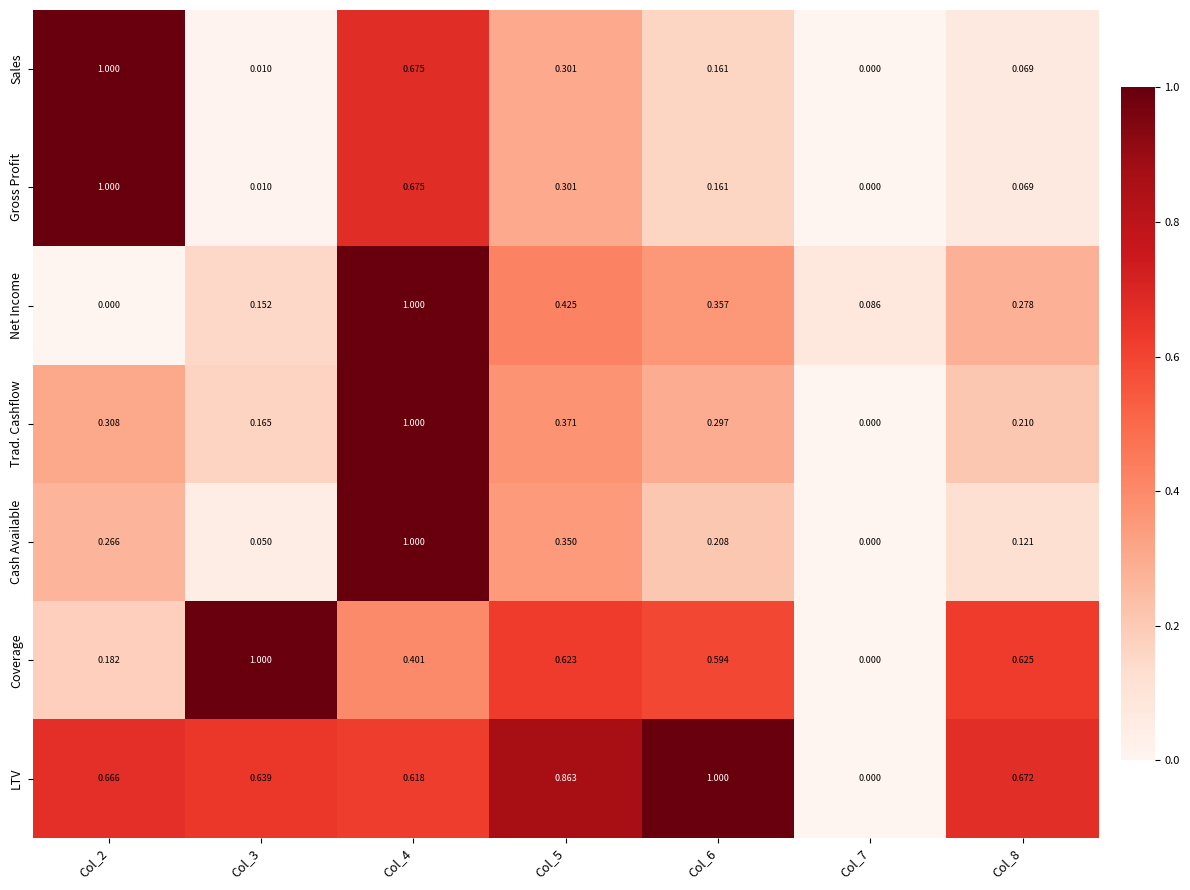

Which series changed the most between Col_5 and Col_7?

LTV